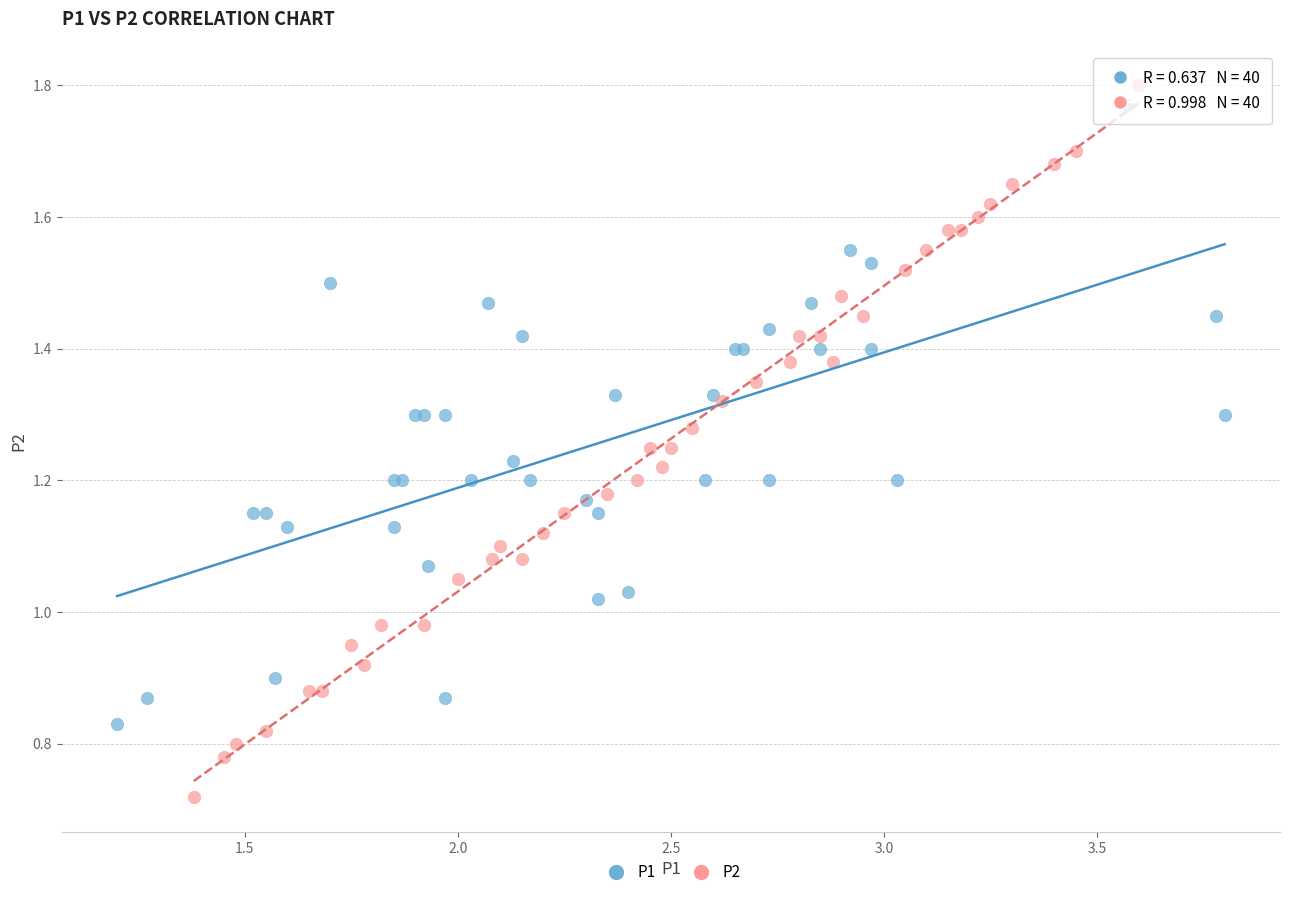

Which series has the widest spread of Y values?

P2